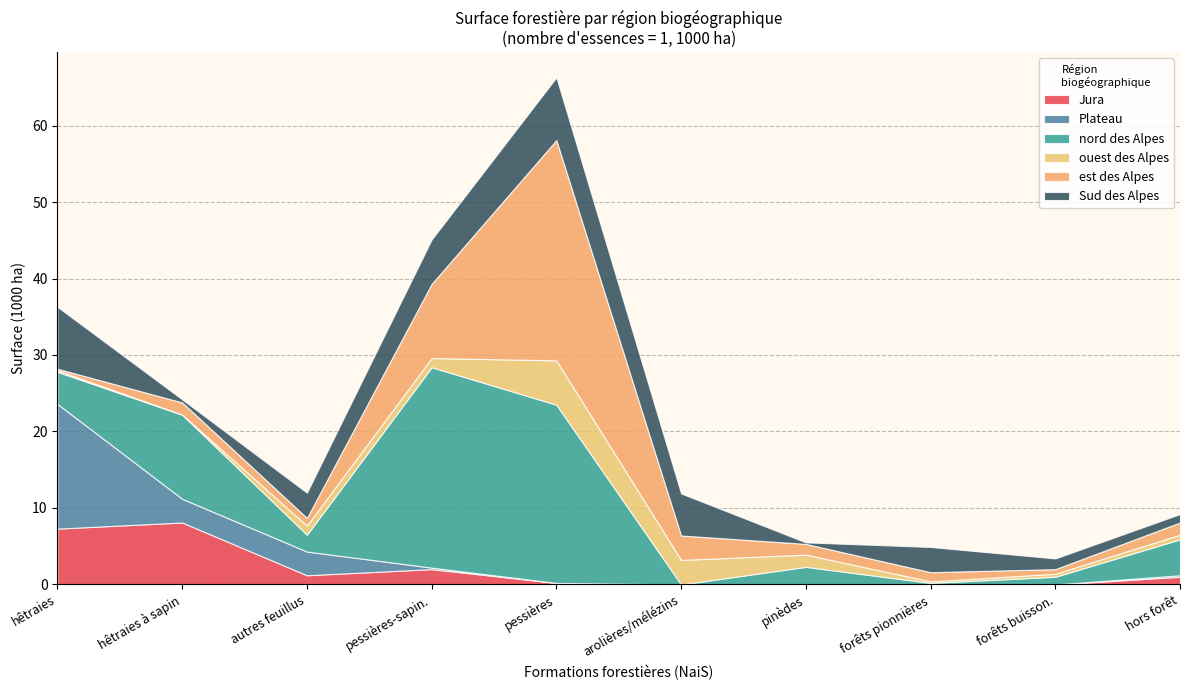

The Jura series shows 2.0 at pessières-sapin.. True or false?

True